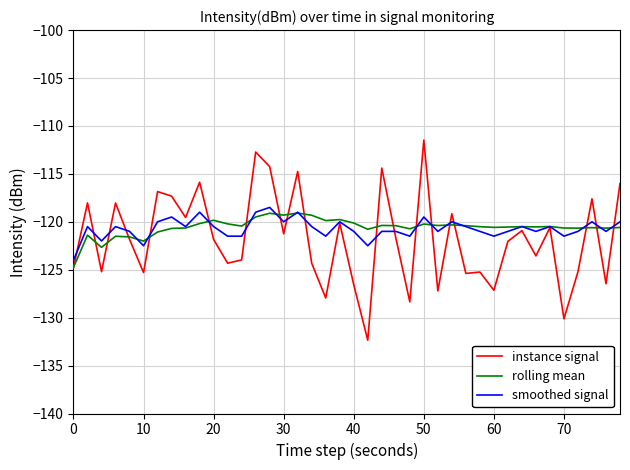

True or false: rolling mean has more than 1 points higher than both neighbors.

True